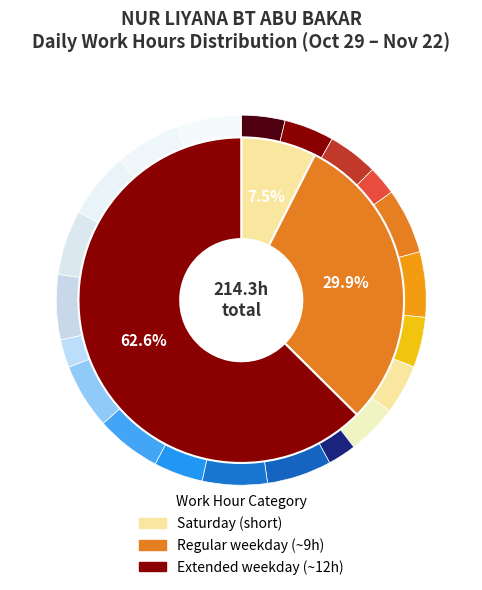

To the nearest percent, what percentage of the pie is Thu 21?

6%